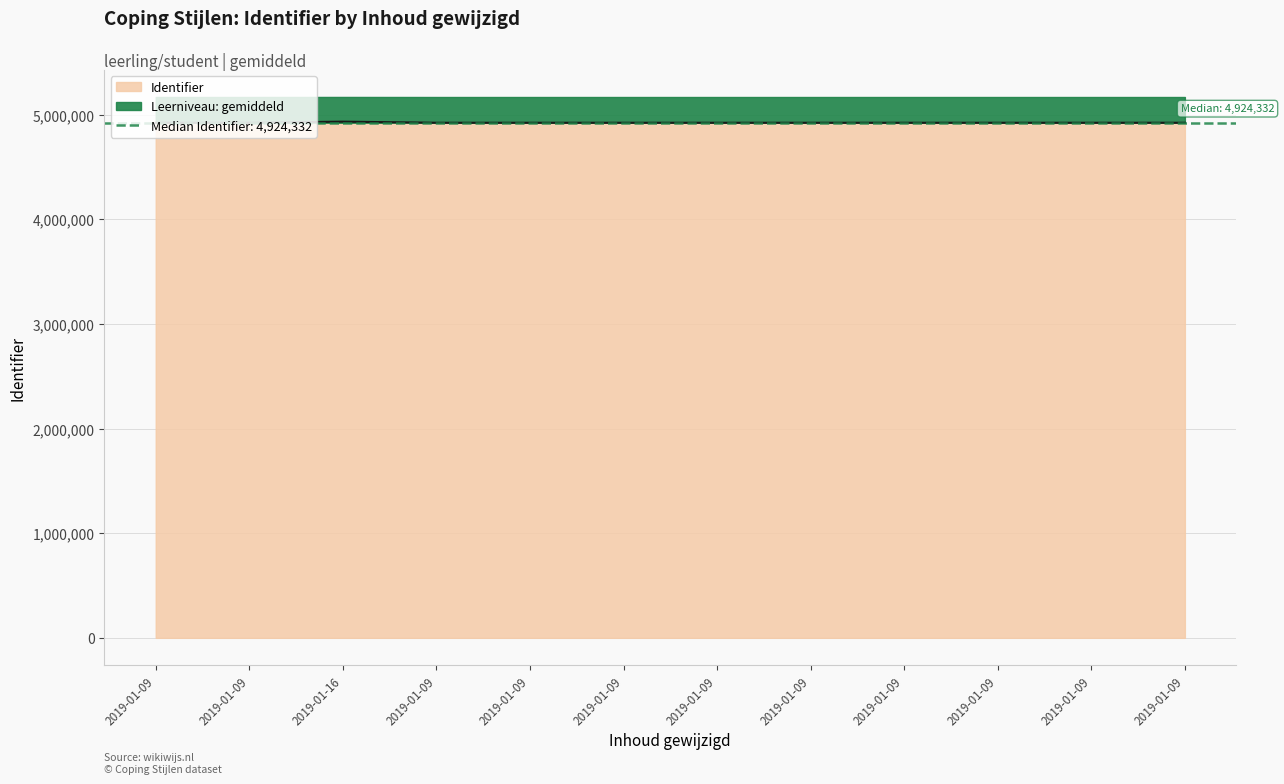

What is the approximate value at 2019-01-16?

4934846